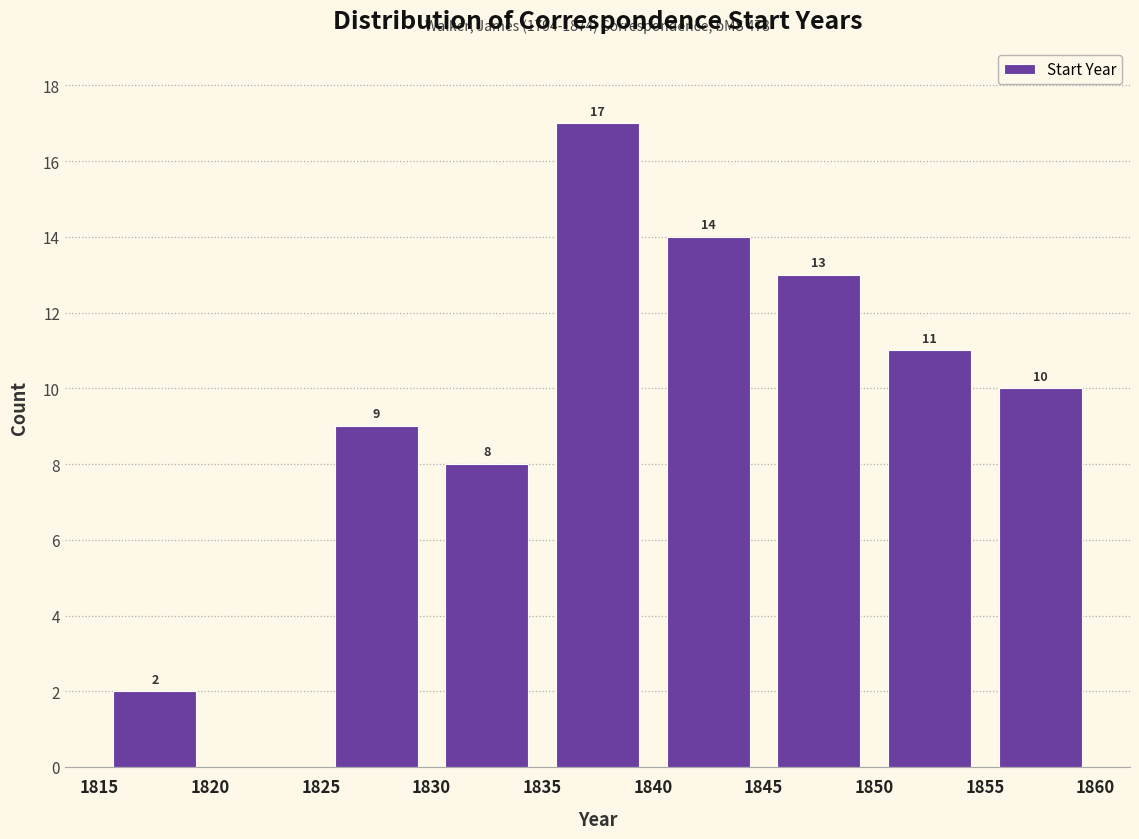

Over which range of the x-axis is the bar tallest?

1835 to 1840